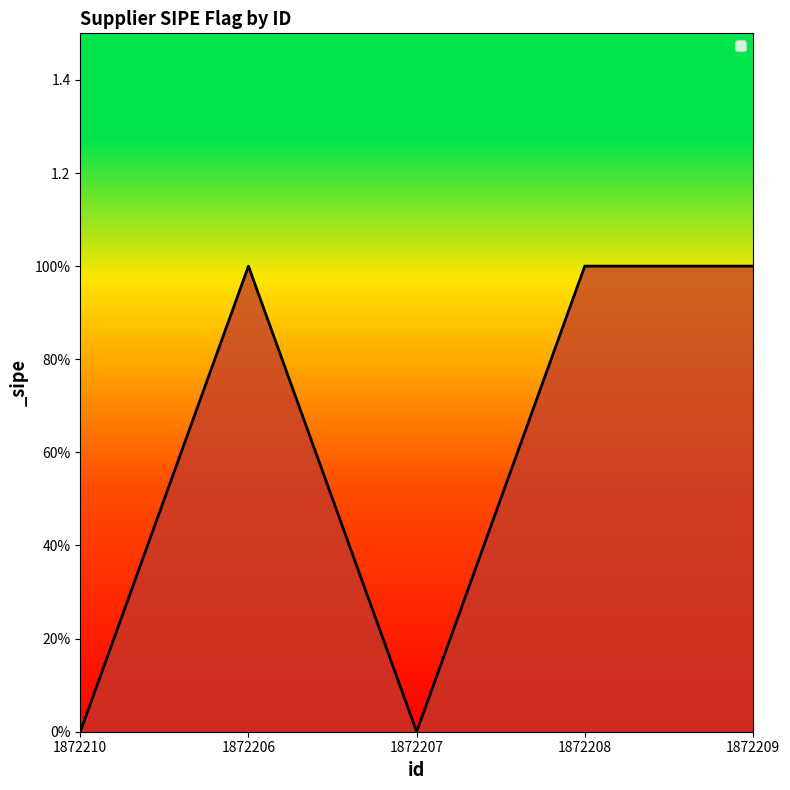

Where is the first local minimum?

1872207